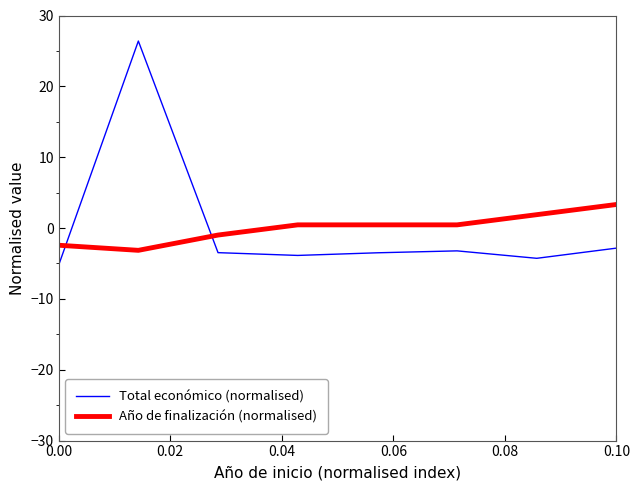

Count the number of categories in the chart.

8